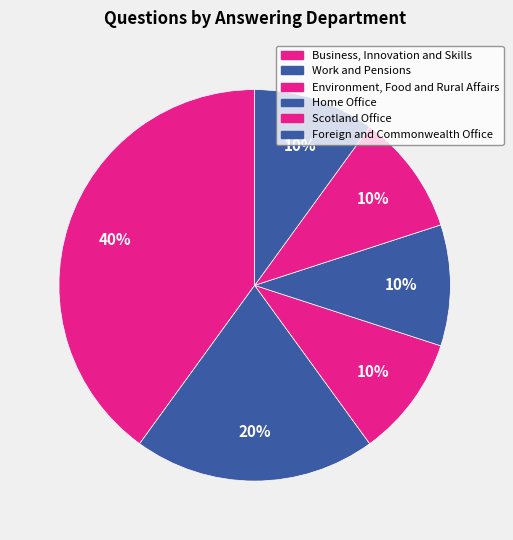

How many segments does this pie chart have?

6